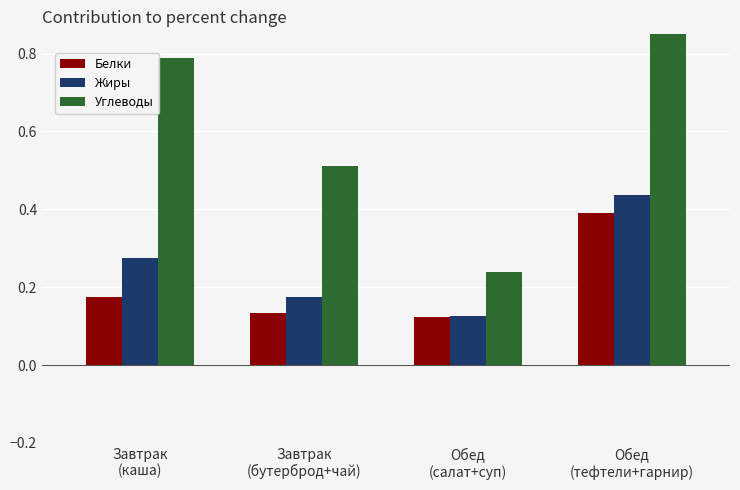

Rank the series at Завтрак
(каша) from highest to lowest value.

Углеводы, Жиры, Белки